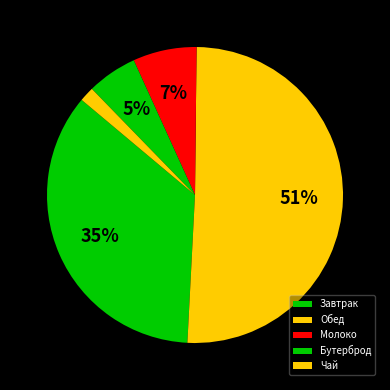

What portion of the pie excludes Бутерброд?

94.5%